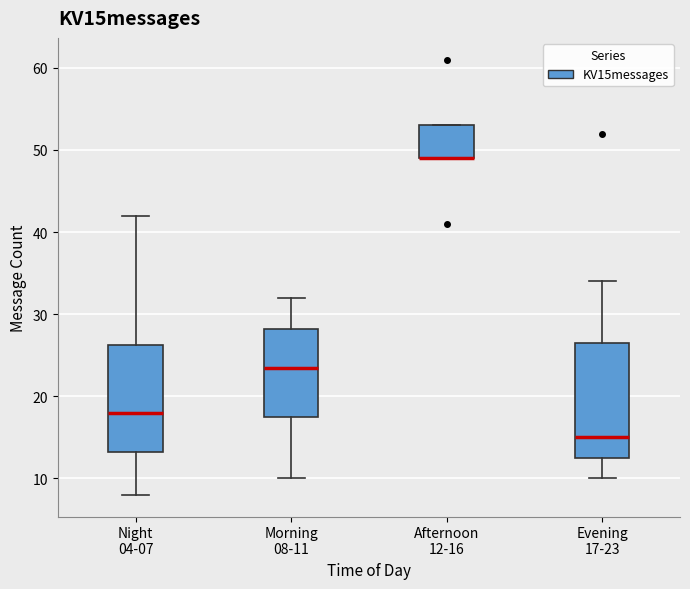

Where is the upper edge of the box for Evening 17-23 on the y-axis? The values are not printed on the chart, so give them approximately, as read against the axis.

27